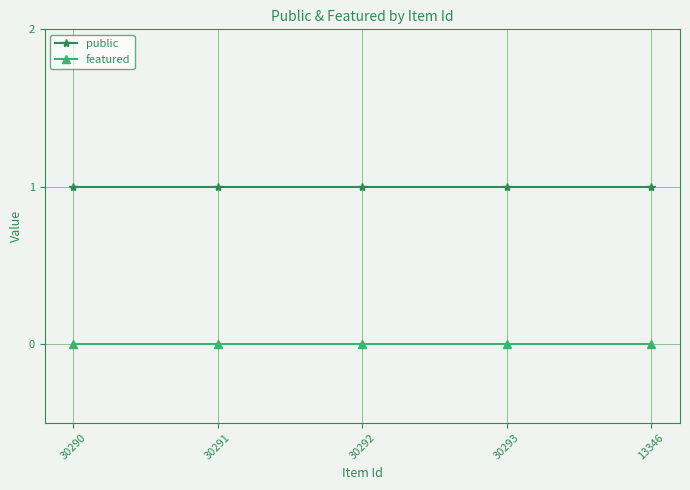

True or false: public and featured cross at least once.

False